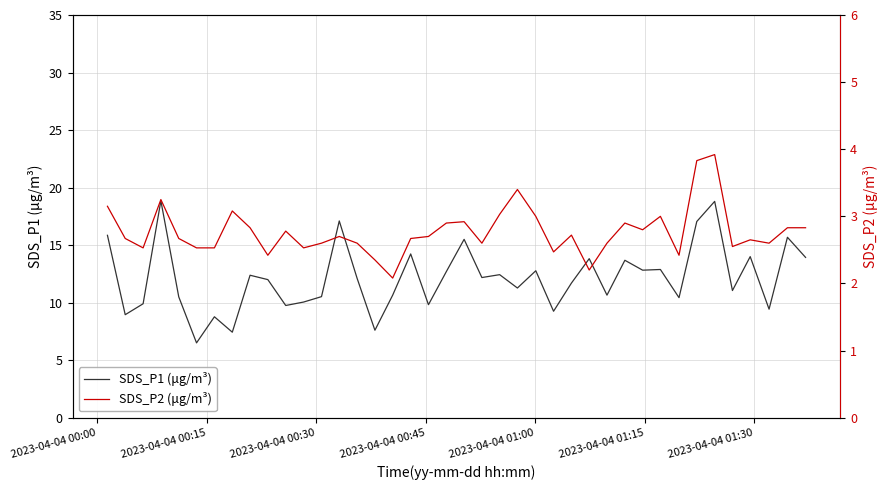

Which series has the widest spread of values?

SDS_P1 (μg/m³)